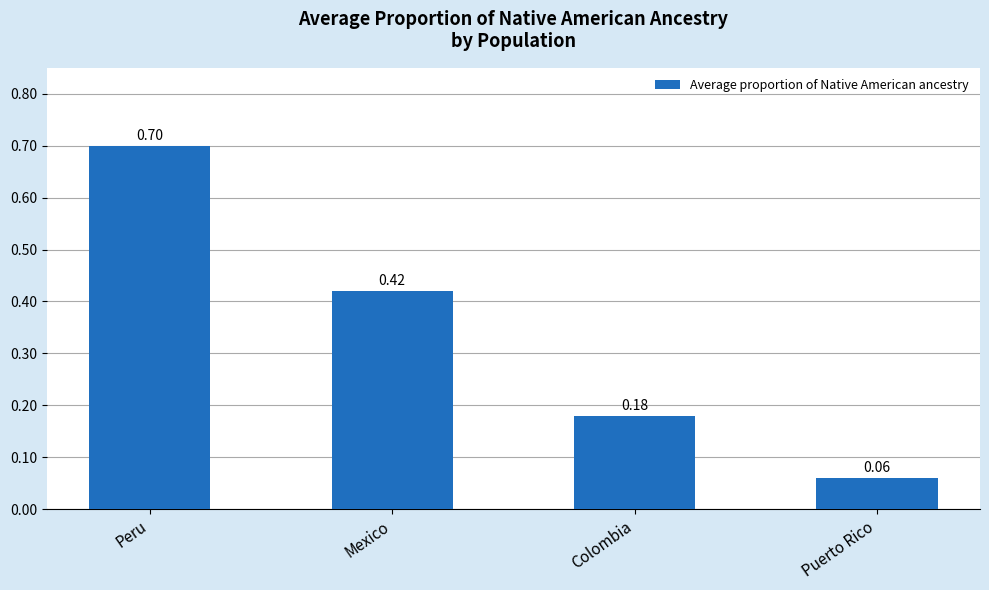

Which category has the highest value across all series?

Peru